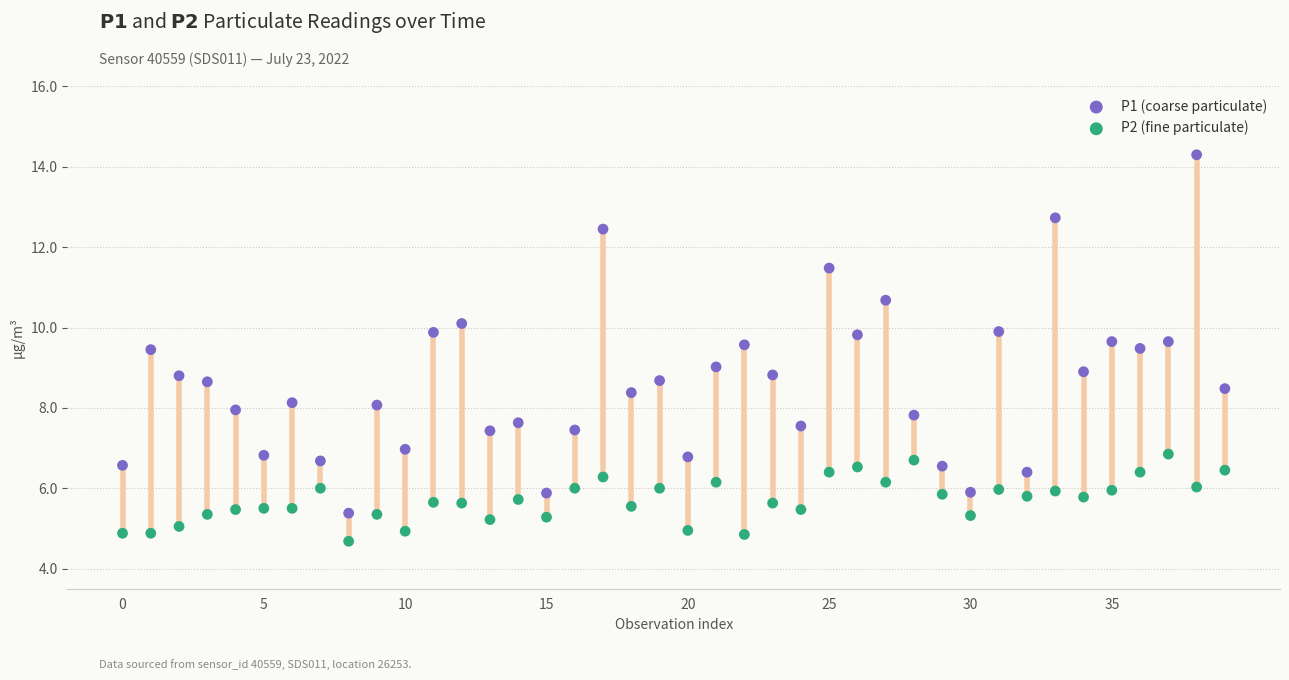

What are all the series names shown in the legend?

P1 (coarse particulate), P2 (fine particulate)